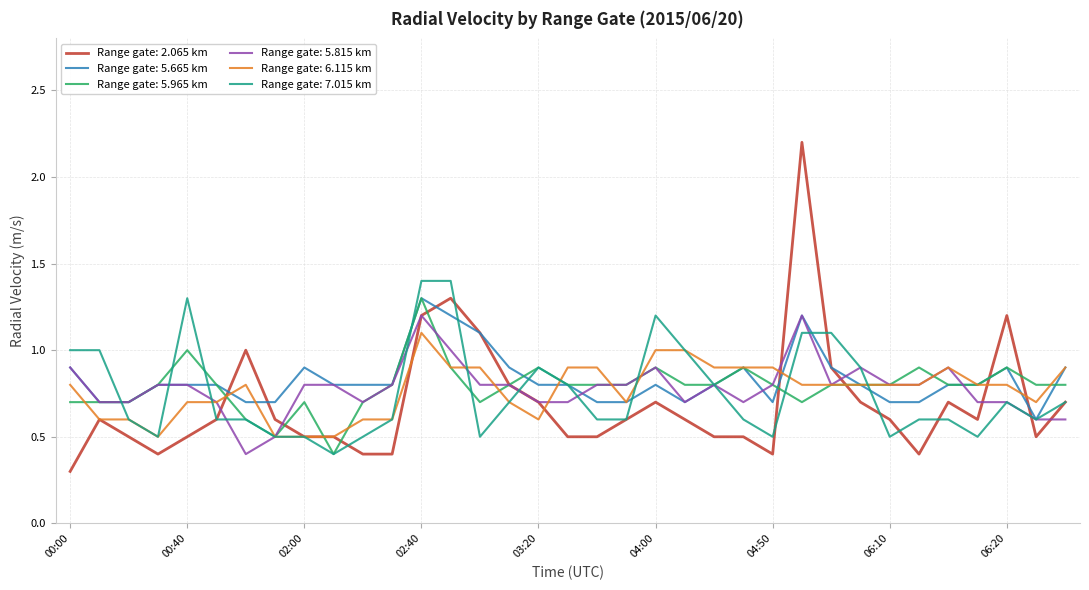

What is the minimum value for Range gate: 5.815 km?

0.4